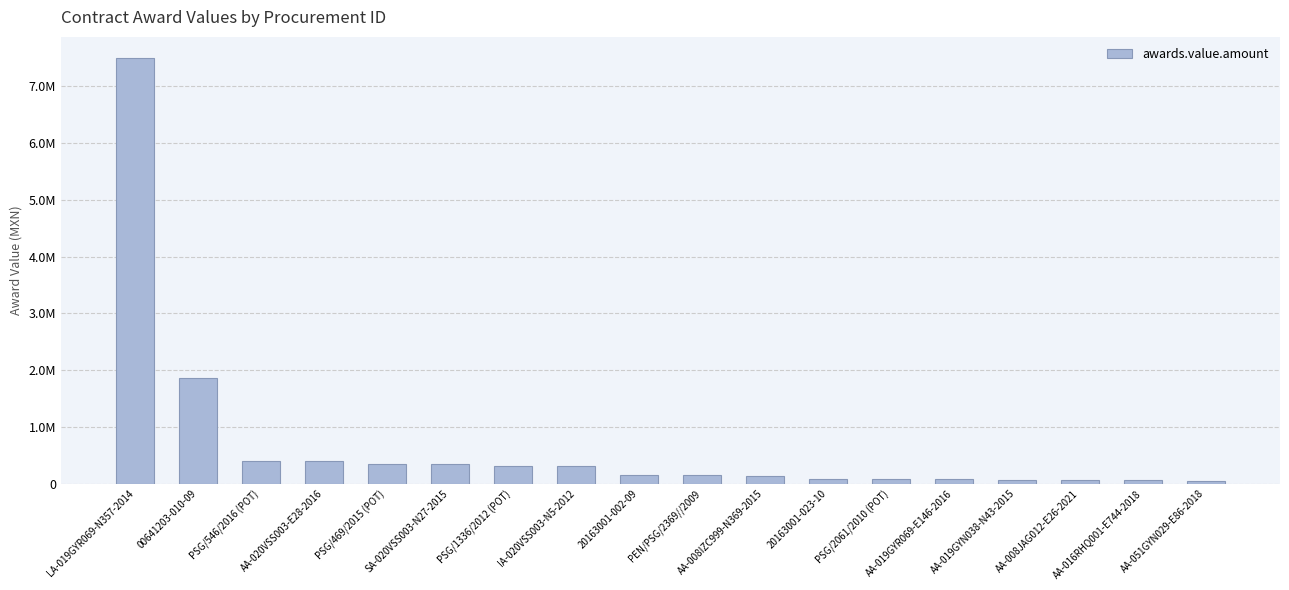

The value at 20163001-023-10 is 77000.0. True or false?

True